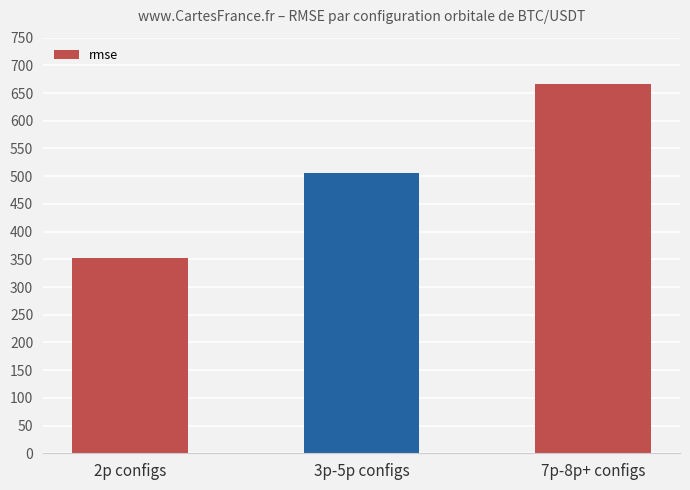

How many series are shown in this chart?

1